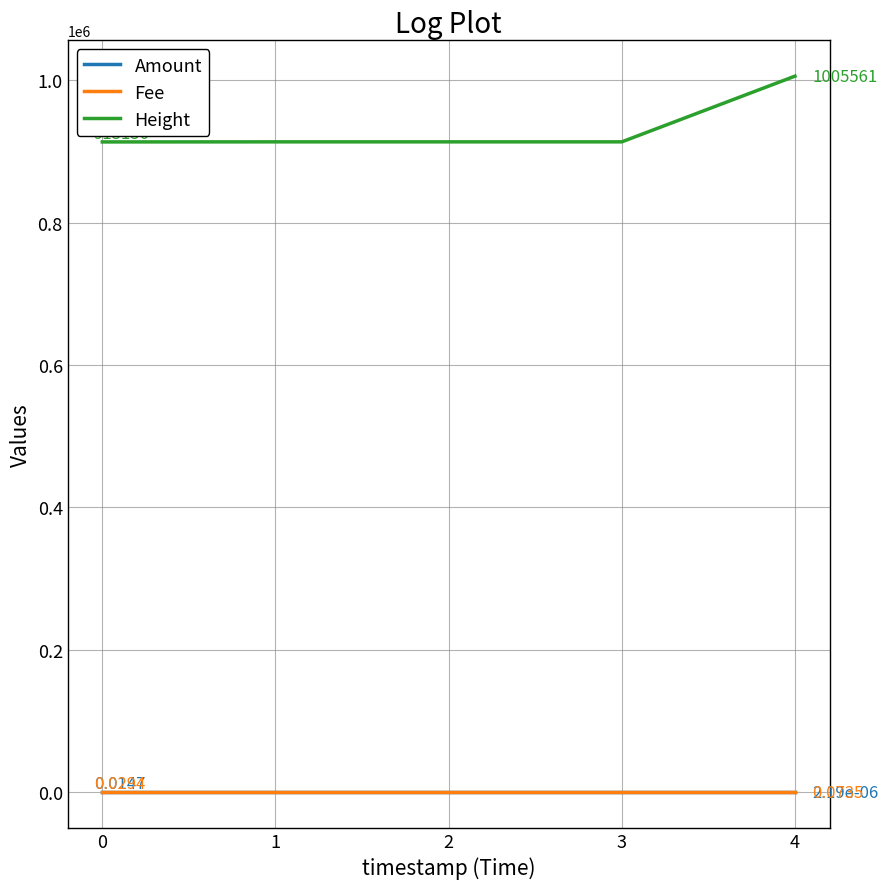

What is the difference between the highest and lowest values at 0?

913156.0